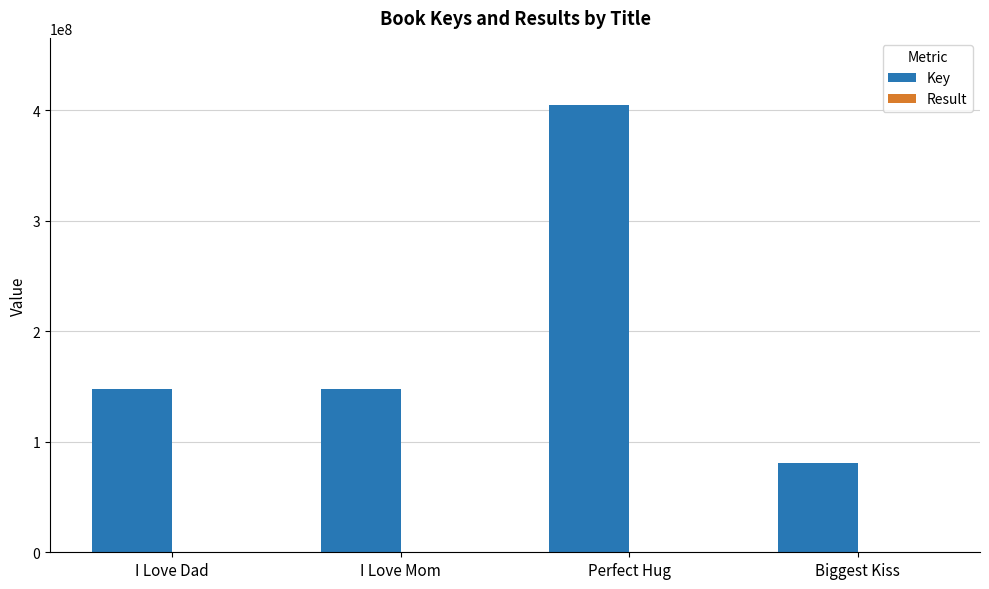

Which series has the largest total across all categories?

Key